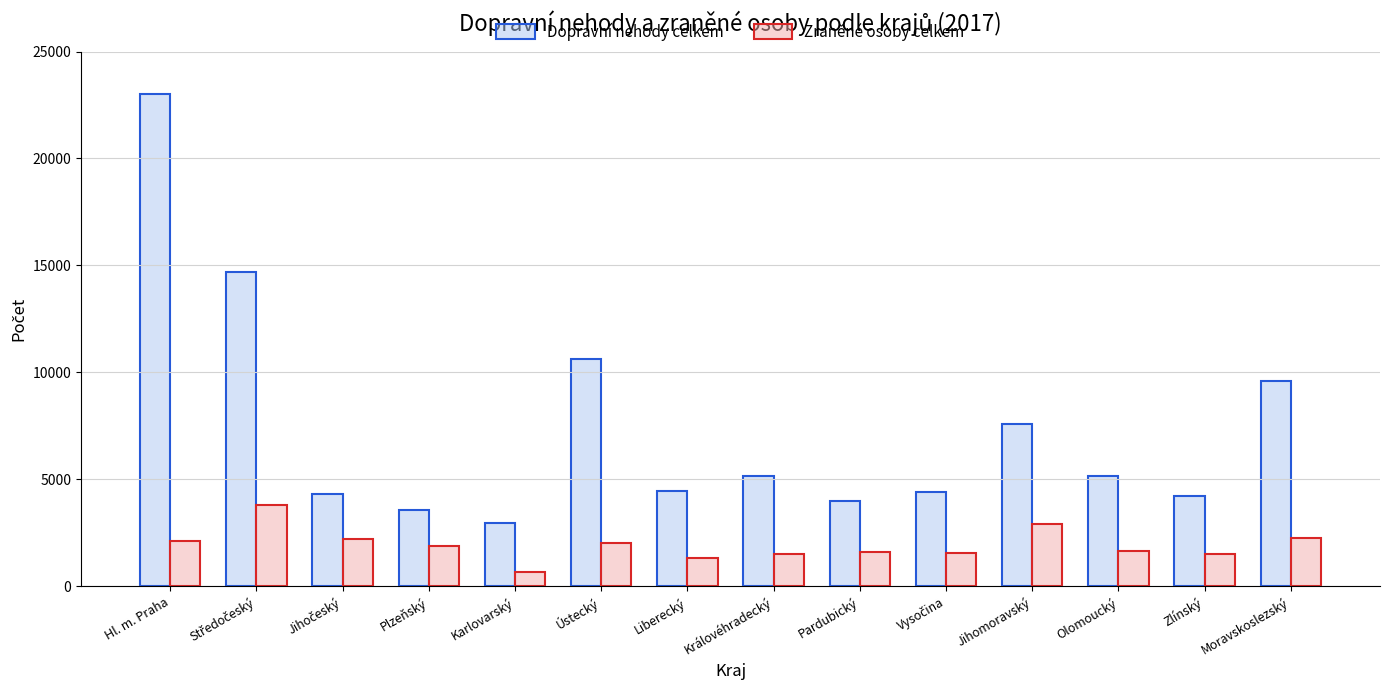

How many data points in Zraněné osoby celkem are less than 1911?

7